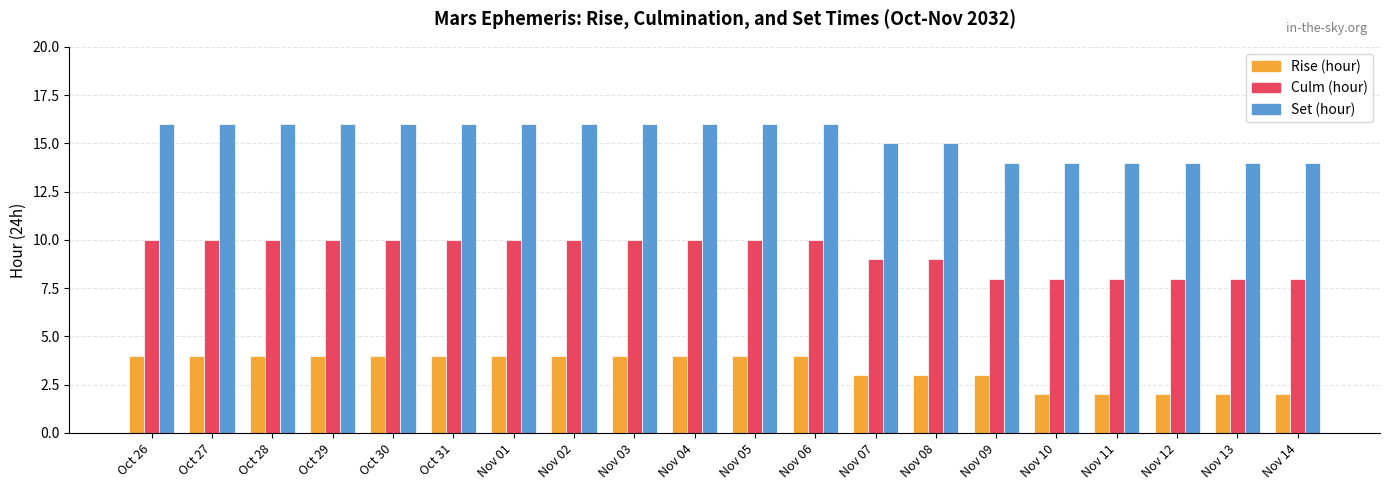

How many groups of bars are there?

20